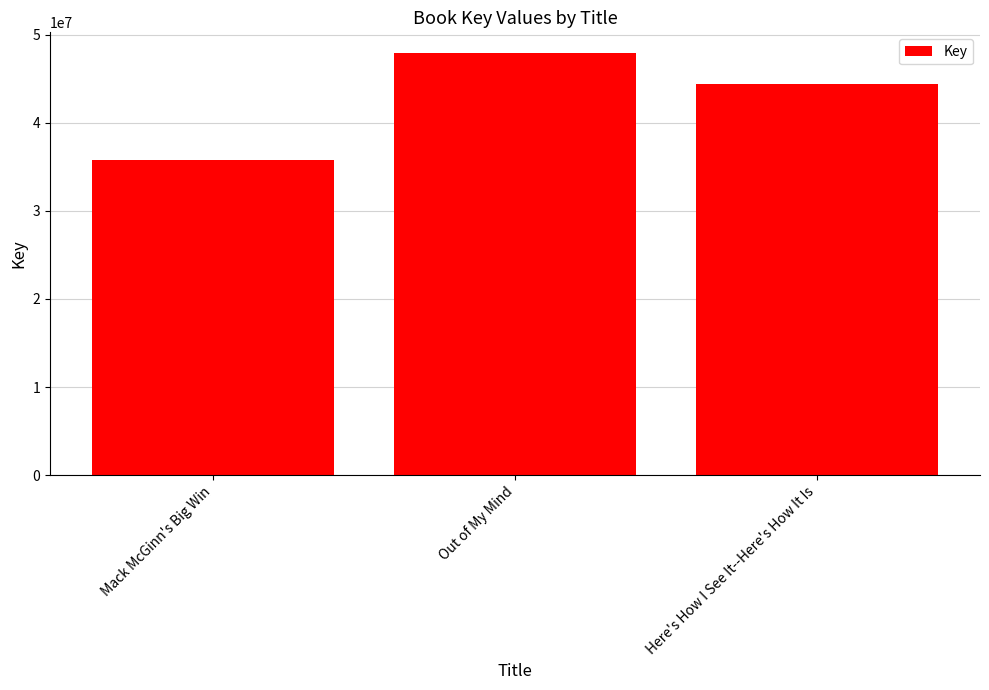

What is the label of the 3rd bar from the right?

Mack McGinn's Big Win